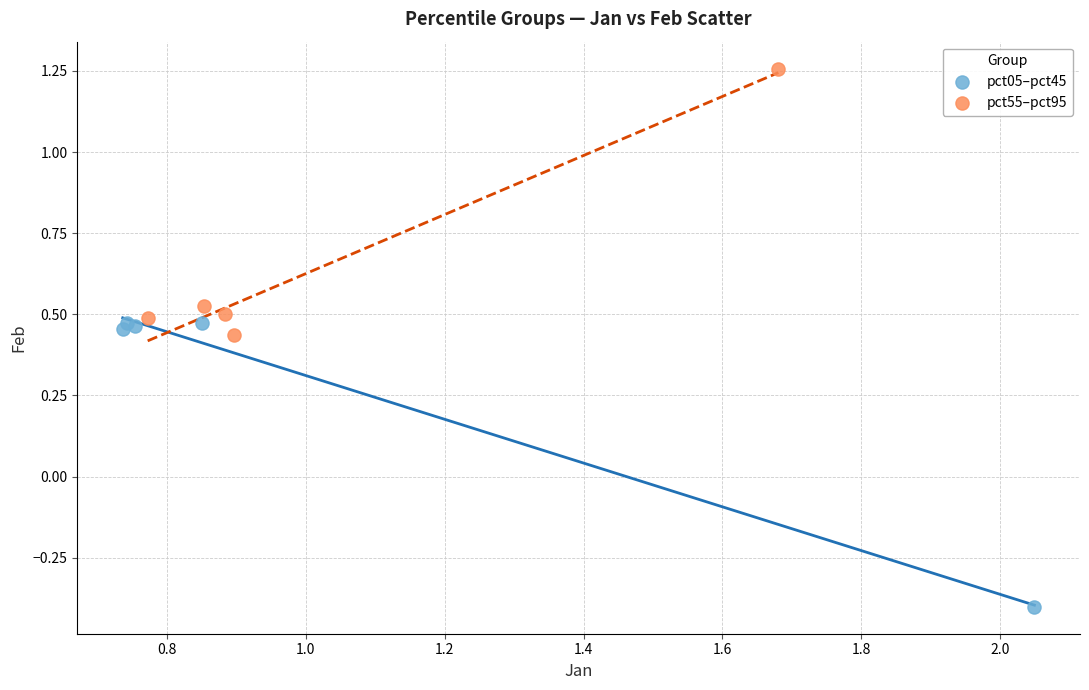

Which series has the widest spread of Y values?

pct05–pct45